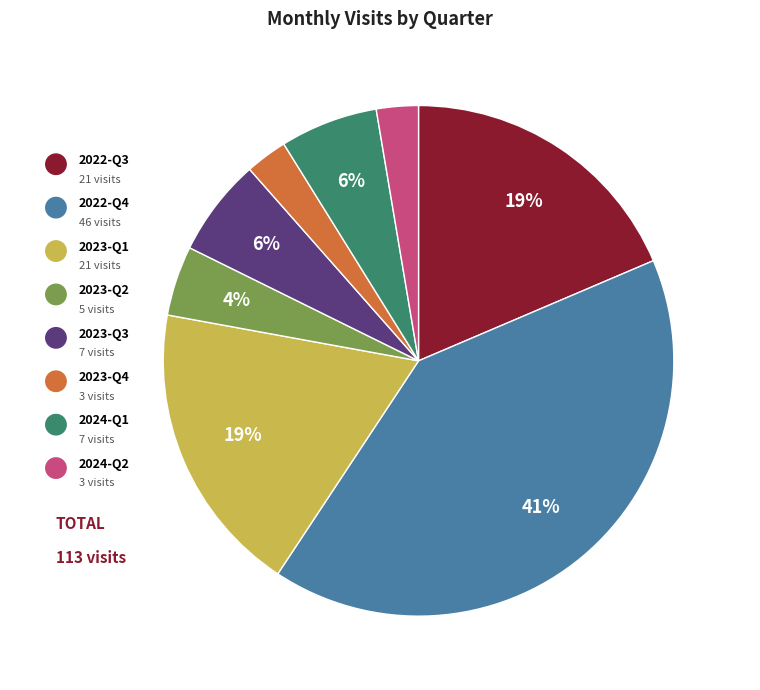

To the nearest percent, what is the average slice percentage?

12%